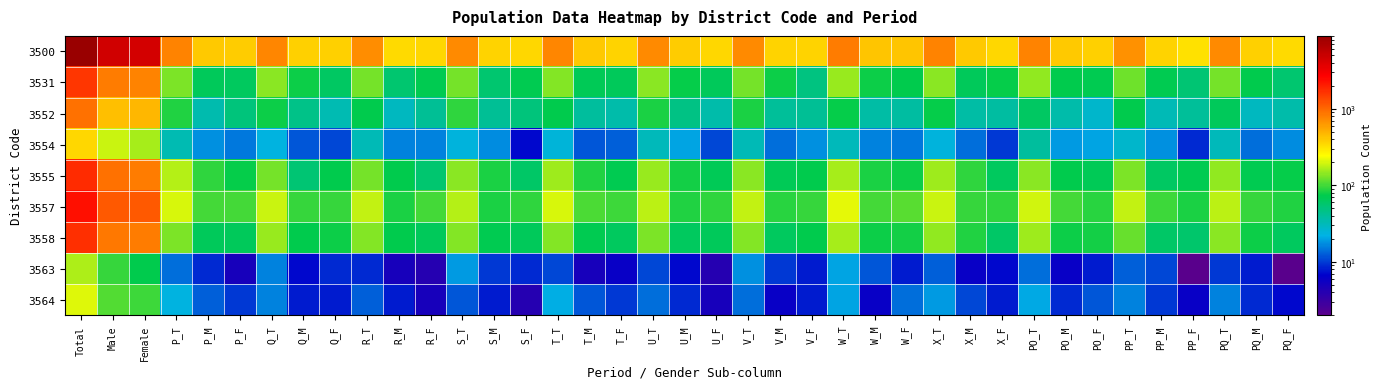

Reading left to right, extract all data points from this chart.

3500: Total=8987	Male=4606	Female=4381	P_T=790	P_M=401	P_F=389	Q_T=748	Q_M=375	Q_F=373	R_T=703	R_M=344	R_F=359	S_T=730	S_M=371	S_F=359	T_T=761	T_M=398	T_F=363	U_T=740	U_M=390	U_F=350	V_T=738	V_M=369	V_F=369	W_T=832	W_M=412	W_F=420	X_T=766	X_M=410	X_F=356	PO_T=775	PO_M=398	PO_F=377	PP_T=685	PP_M=362	PP_F=323	PQ_T=719	PQ_M=376	PQ_F=343
3531: Total=1621	Male=836	Female=785	P_T=131	P_M=66	P_F=65	Q_T=140	Q_M=77	Q_F=63	R_T=126	R_M=56	R_F=70	S_T=128	S_M=57	S_F=71	T_T=135	T_M=68	T_F=67	U_T=142	U_M=75	U_F=67	V_T=127	V_M=77	V_F=50	W_T=151	W_M=77	W_F=74	X_T=143	X_M=67	X_F=76	PO_T=145	PO_M=74	PO_F=71	PP_T=124	PP_M=70	PP_F=54	PQ_T=129	PQ_M=72	PQ_F=57
3552: Total=917	Male=449	Female=468	P_T=85	P_M=34	P_F=51	Q_T=79	Q_M=46	Q_F=33	R_T=72	R_M=30	R_F=42	S_T=93	S_M=42	S_F=51	T_T=74	T_M=39	T_F=35	U_T=82	U_M=47	U_F=35	V_T=82	V_M=40	V_F=42	W_T=75	W_M=37	W_F=38	X_T=75	X_M=37	X_F=38	PO_T=62	PO_M=35	PO_F=27	PP_T=72	PP_M=32	PP_F=40	PQ_T=66	PQ_M=30	PQ_F=36
3554: Total=352	Male=190	Female=162	P_T=33	P_M=18	P_F=15	Q_T=23	Q_M=12	Q_F=11	R_T=32	R_M=16	R_F=16	S_T=24	S_M=17	S_F=7	T_T=25	T_M=12	T_F=13	U_T=31	U_M=20	U_F=11	V_T=32	V_M=14	V_F=18	W_T=31	W_M=16	W_F=15	X_T=24	X_M=14	X_F=10	PO_T=39	PO_M=19	PO_F=20	PP_T=27	PP_M=18	PP_F=9	PQ_T=31	PQ_M=14	PQ_F=17
3555: Total=1759	Male=923	Female=836	P_T=169	P_M=93	P_F=76	Q_T=129	Q_M=55	Q_F=74	R_T=129	R_M=73	R_F=56	S_T=143	S_M=83	S_F=60	T_T=157	T_M=87	T_F=70	U_T=150	U_M=81	U_F=69	V_T=142	V_M=68	V_F=74	W_T=160	W_M=82	W_F=78	X_T=158	X_M=93	X_F=65	PO_T=143	PO_M=74	PO_F=69	PP_T=133	PP_M=63	PP_F=70	PQ_T=146	PQ_M=71	PQ_F=75
3557: Total=2274	Male=1138	Female=1136	P_T=201	P_M=101	P_F=100	Q_T=192	Q_M=96	Q_F=96	R_T=184	R_M=84	R_F=100	S_T=174	S_M=83	S_F=91	T_T=202	T_M=104	T_F=98	U_T=179	U_M=86	U_F=93	V_T=185	V_M=90	V_F=95	W_T=216	W_M=103	W_F=113	X_T=188	X_M=96	X_F=92	PO_T=193	PO_M=103	PO_F=90	PP_T=181	PP_M=98	PP_F=83	PQ_T=179	PQ_M=94	PQ_F=85
3558: Total=1690	Male=865	Female=825	P_T=134	P_M=67	P_F=67	Q_T=153	Q_M=74	Q_F=79	R_T=138	R_M=72	R_F=66	S_T=137	S_M=71	S_F=66	T_T=135	T_M=71	T_F=64	U_T=131	U_M=65	U_F=66	V_T=138	V_M=64	V_F=74	W_T=159	W_M=79	W_F=80	X_T=146	X_M=86	X_F=60	PO_T=158	PO_M=78	PO_F=80	PP_T=119	PP_M=60	PP_F=59	PQ_T=142	PQ_M=78	PQ_F=64
3563: Total=168	Male=96	Female=72	P_T=14	P_M=9	P_F=5	Q_T=16	Q_M=7	Q_F=9	R_T=9	R_M=5	R_F=4	S_T=19	S_M=10	S_F=9	T_T=11	T_M=5	T_F=6	U_T=11	U_M=7	U_F=4	V_T=18	V_M=10	V_F=8	W_T=20	W_M=12	W_F=8	X_T=13	X_M=6	X_F=7	PO_T=14	PO_M=6	PO_F=8	PP_T=13	PP_M=11	PP_F=2	PQ_T=10	PQ_M=8	PQ_F=2
3564: Total=206	Male=109	Female=97	P_T=23	P_M=13	P_F=10	Q_T=16	Q_M=8	Q_F=8	R_T=13	R_M=8	R_F=5	S_T=12	S_M=8	S_F=4	T_T=22	T_M=12	T_F=10	U_T=14	U_M=9	U_F=5	V_T=14	V_M=6	V_F=8	W_T=20	W_M=6	W_F=14	X_T=19	X_M=11	X_F=8	PO_T=21	PO_M=9	PO_F=12	PP_T=16	PP_M=10	PP_F=6	PQ_T=16	PQ_M=9	PQ_F=7